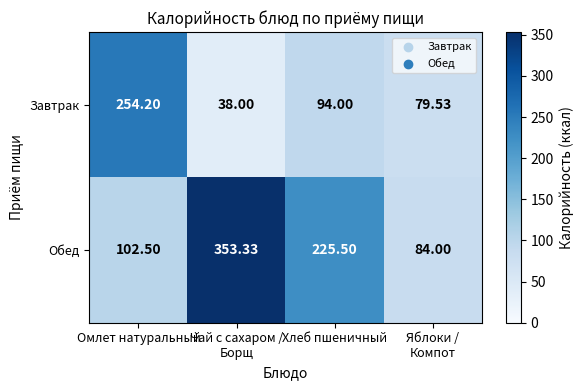

What is the smallest value displayed?

38.0